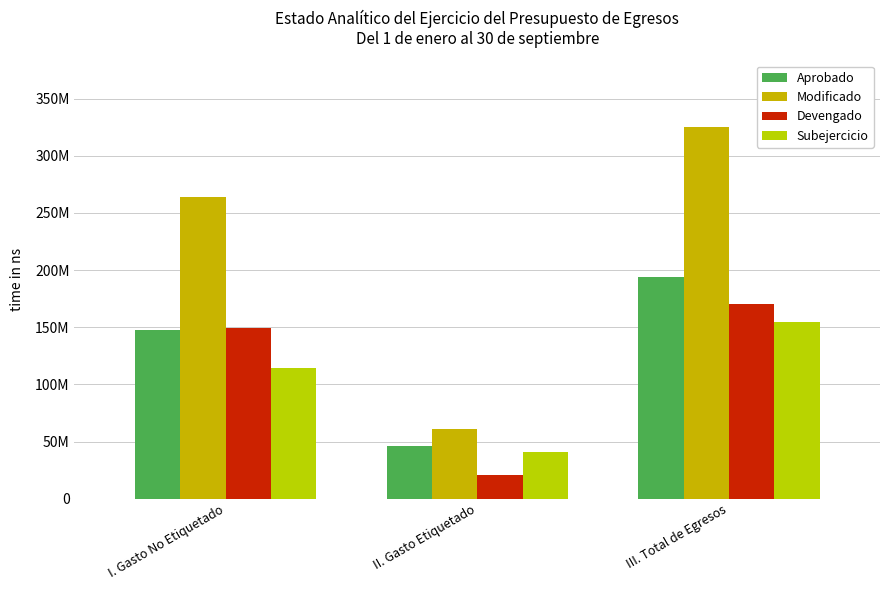

Is the value of Modificado at I. Gasto No Etiquetado greater than the value of Devengado at I. Gasto No Etiquetado?

Yes